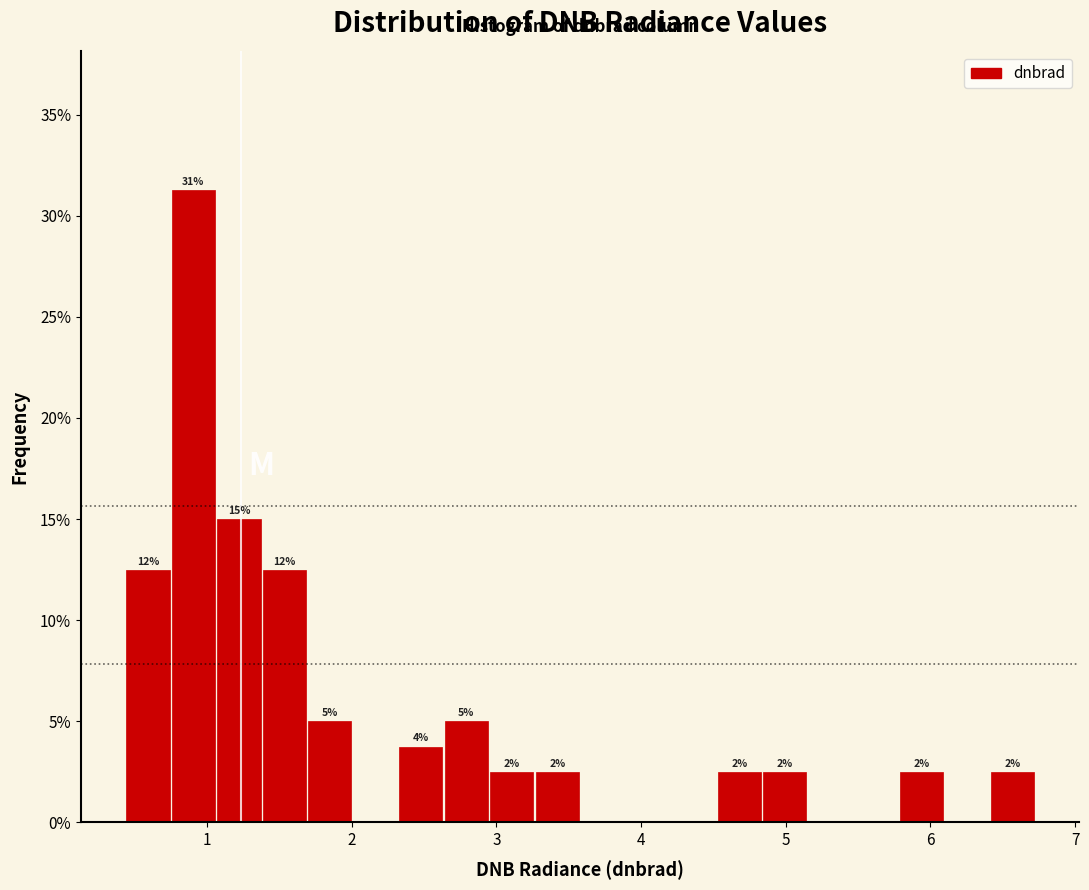

Around what value on the x-axis is the tallest bar? Give the approximate position of its centre, as read against the axis.

0.9